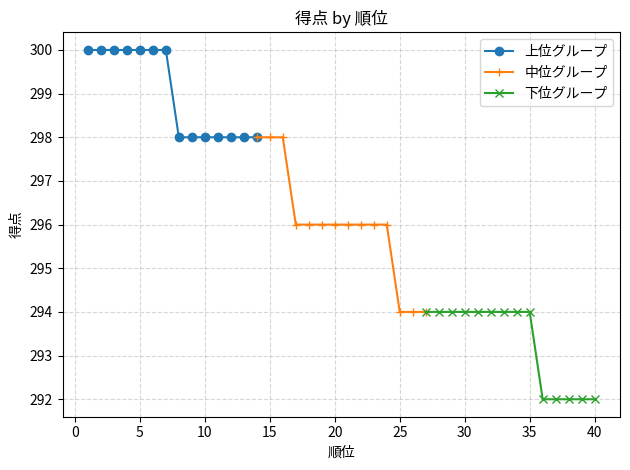

True or false: 上位グループ and 中位グループ intersect in this chart.

False